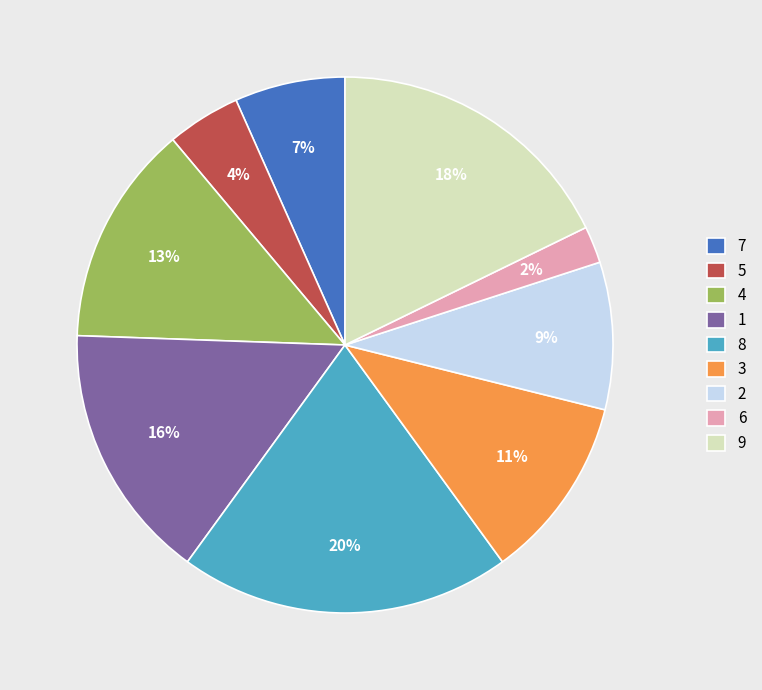

Which slice is the smallest?

6